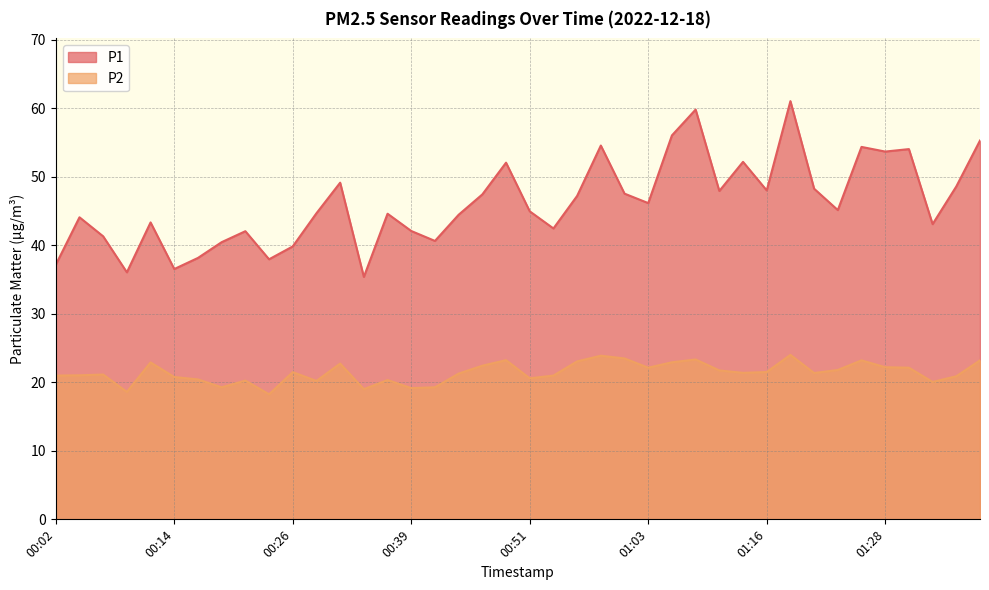

At 01:23, list the series in order from smallest to largest.

P2, P1